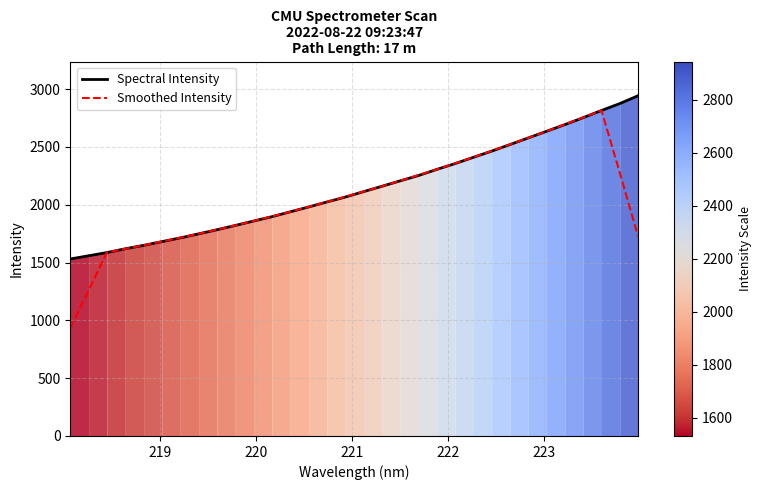

List the series in order of their peak value, highest first.

Spectral Intensity, Smoothed Intensity